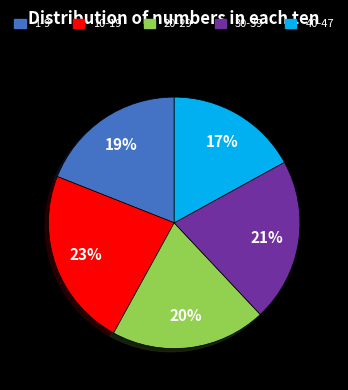

To the nearest percent, what is the difference between the largest and smallest slice percentages?

6%